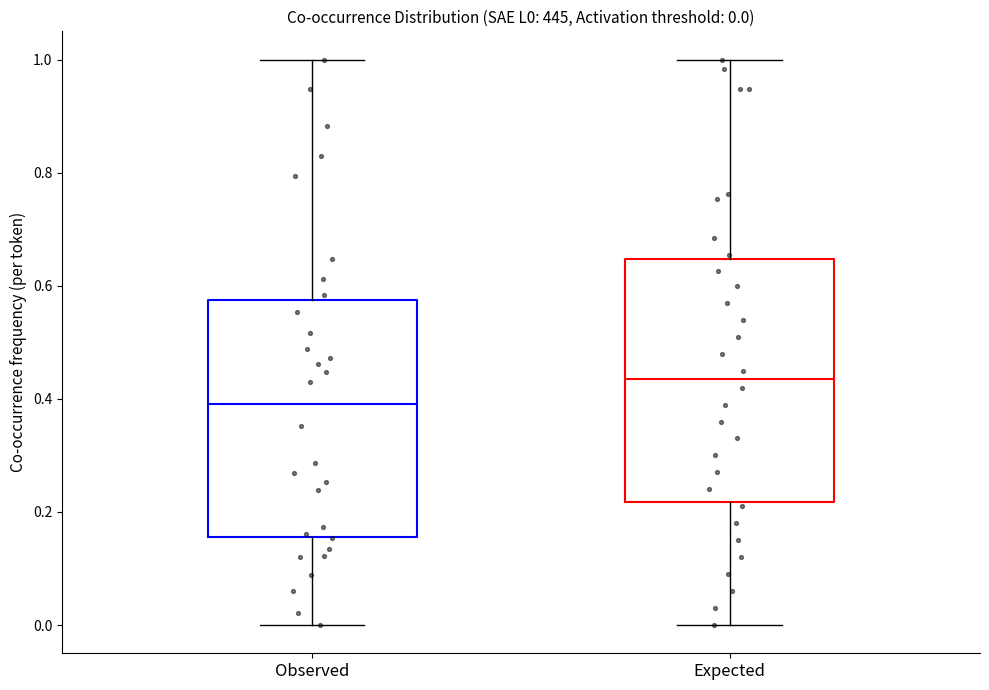

Which box has the highest median line?

Expected